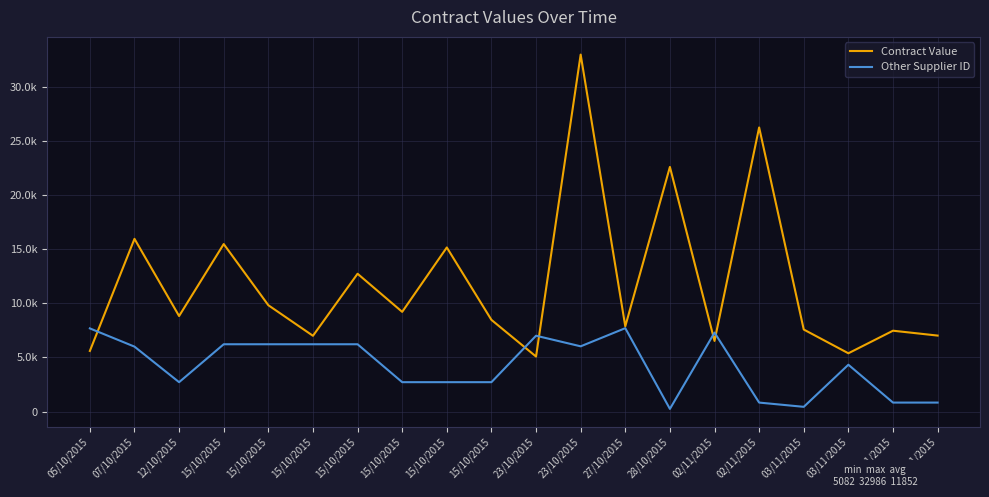

Does the chart have visible grid lines?

Yes